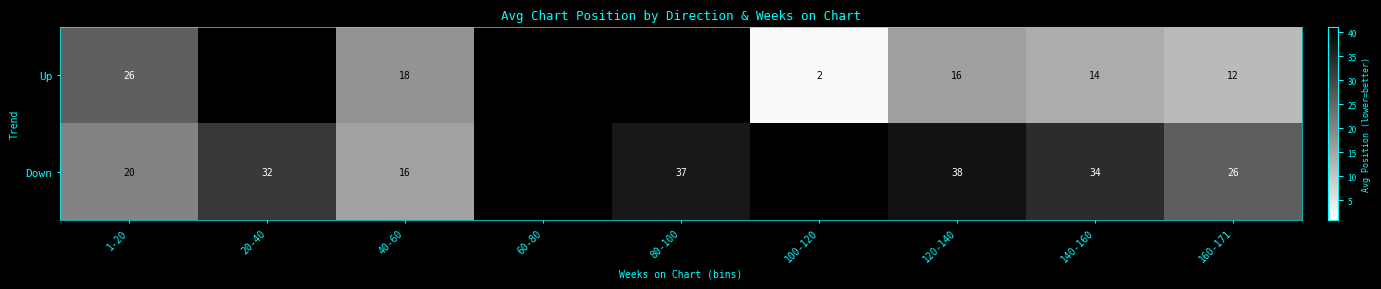

Between 1-20 and 120-140, which series saw the biggest shift?

Down